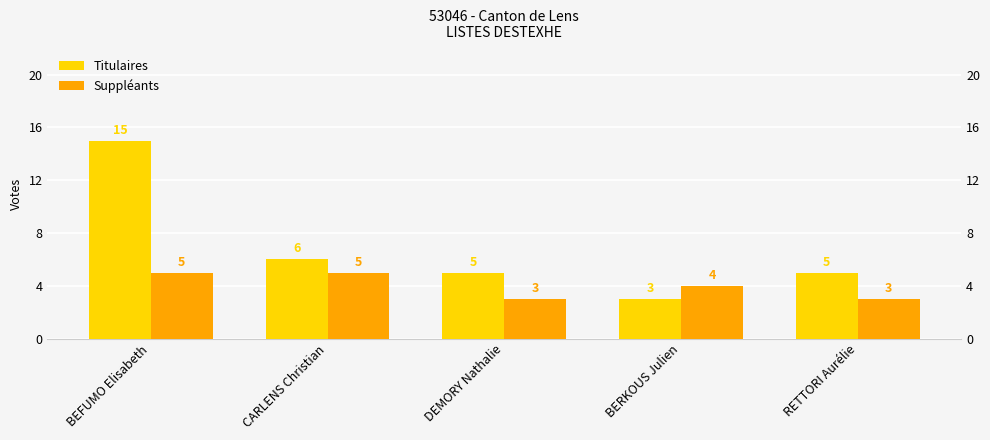

The value of Titulaires at RETTORI Aurélie is 3. True or false?

False